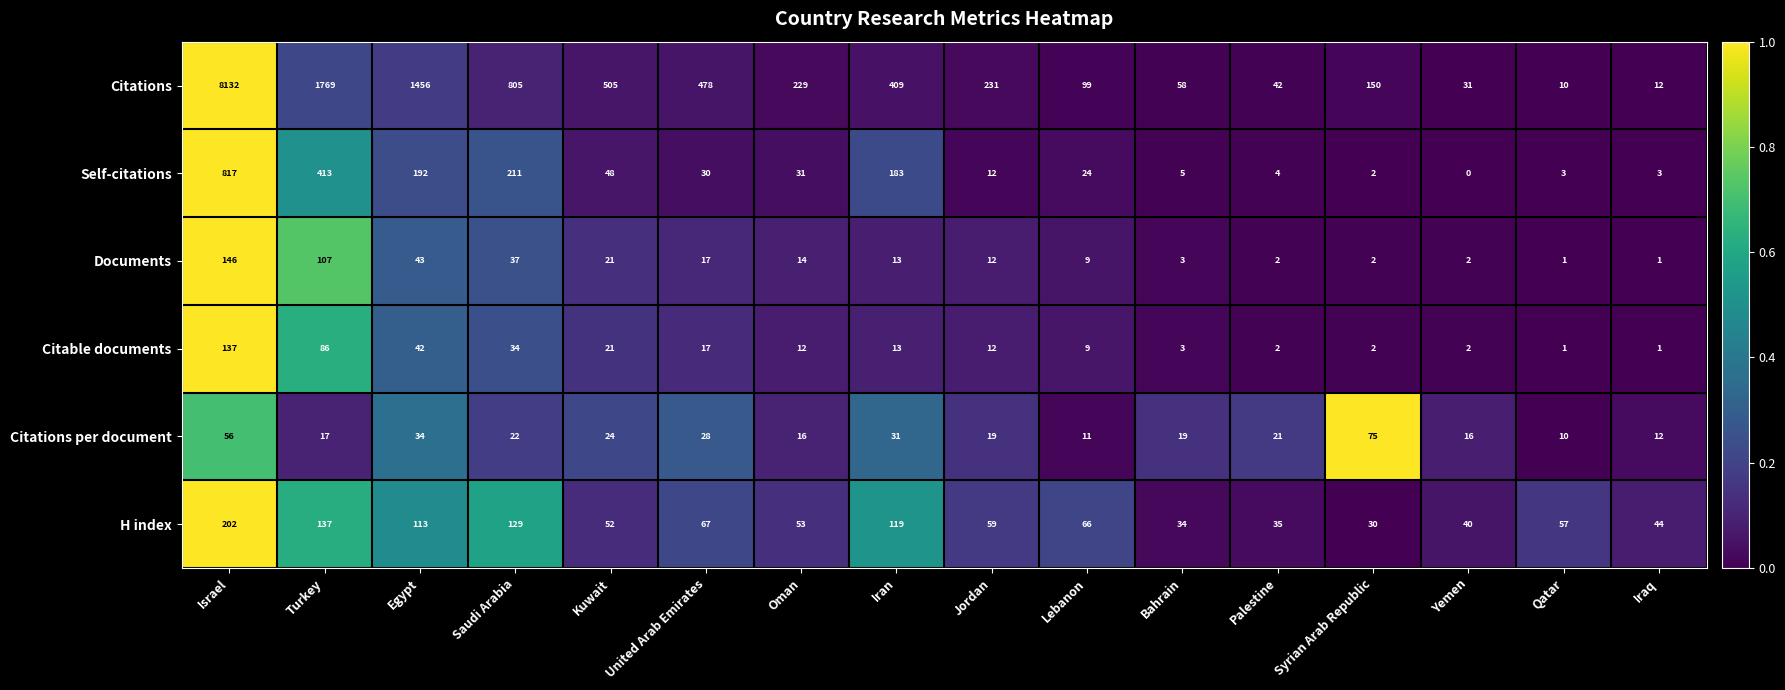

Which series has the largest total across all categories?

Citations